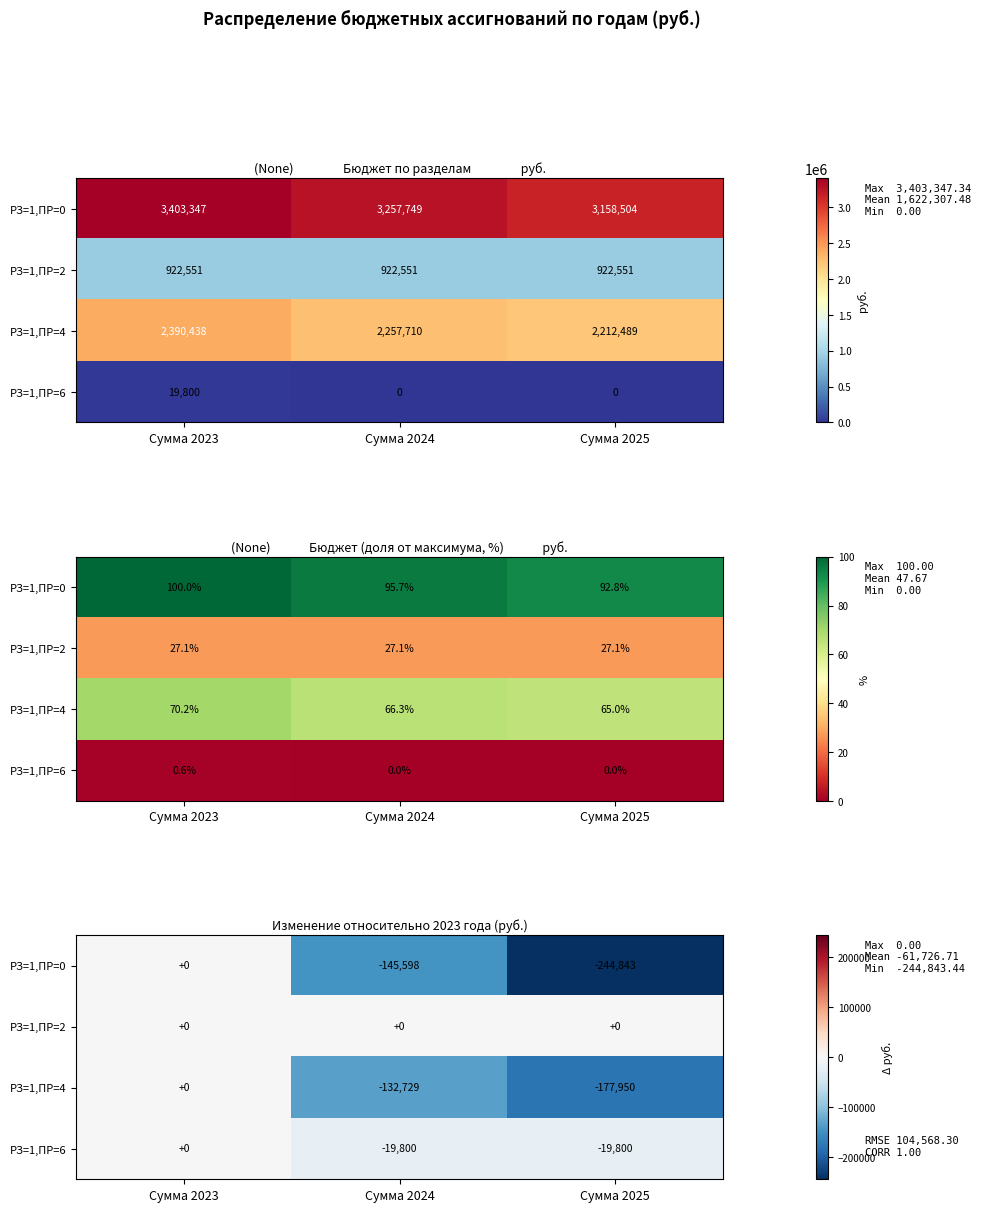

The value of РЗ=1,ПР=6 at Сумма 2024 is -26975.3. True or false?

False